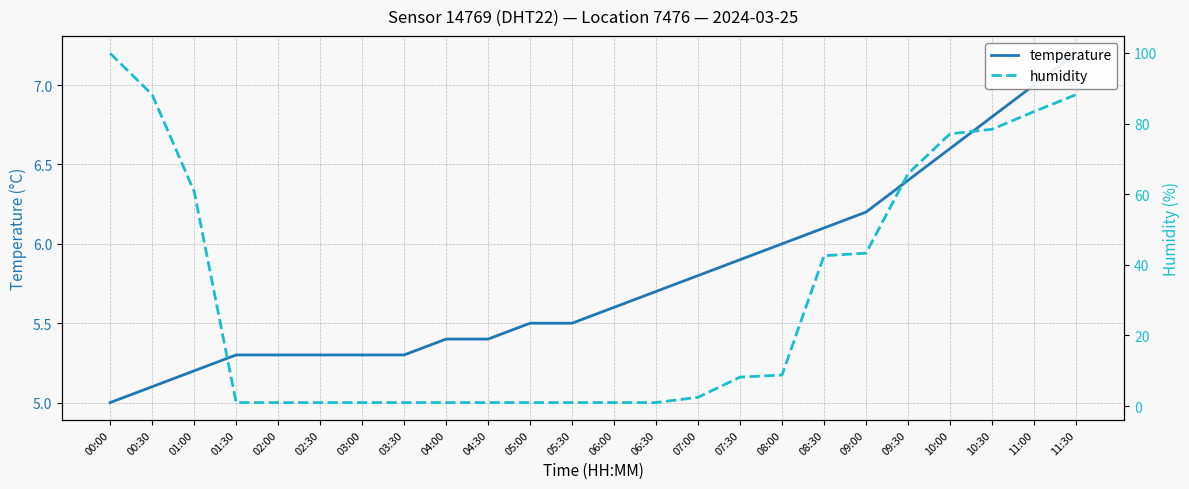

Does the chart display data point markers on the line(s)?

No